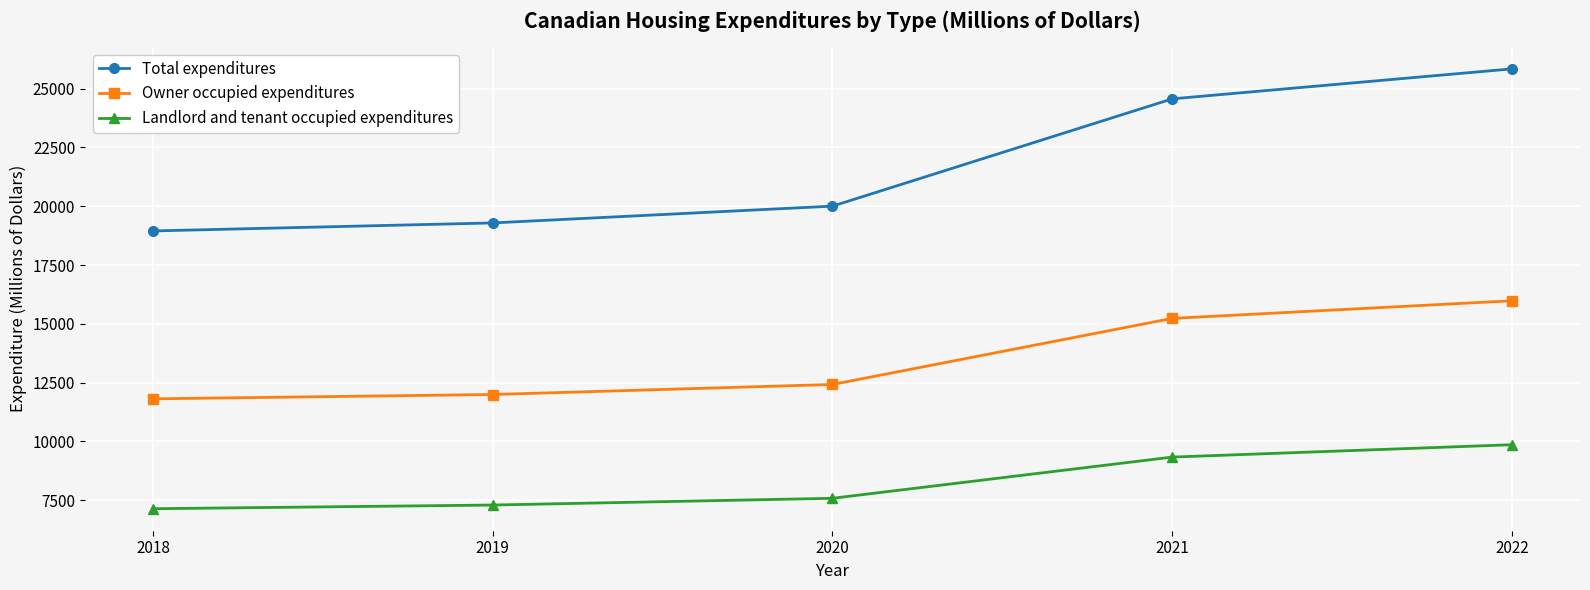

True or false: Landlord and tenant occupied expenditures and Total expenditures cross at least once.

False